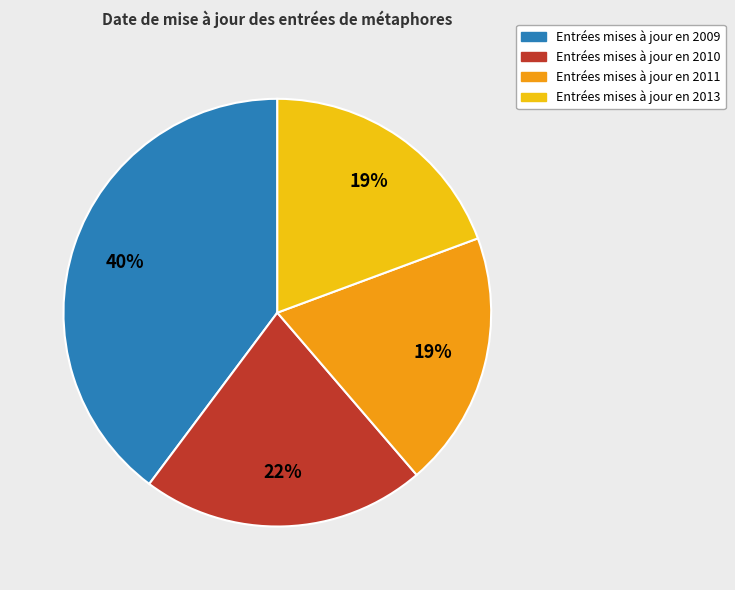

Count the number of slices in the pie.

4